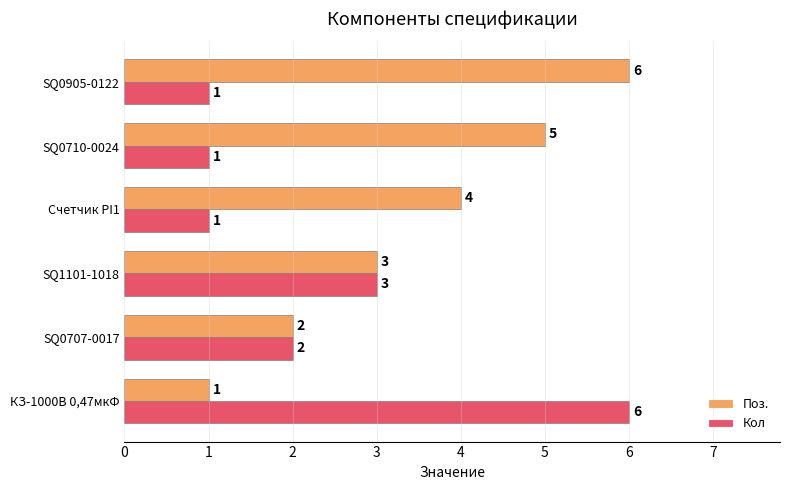

At which label does Кол reach its peak?

КЗ-1000В 0,47мкФ